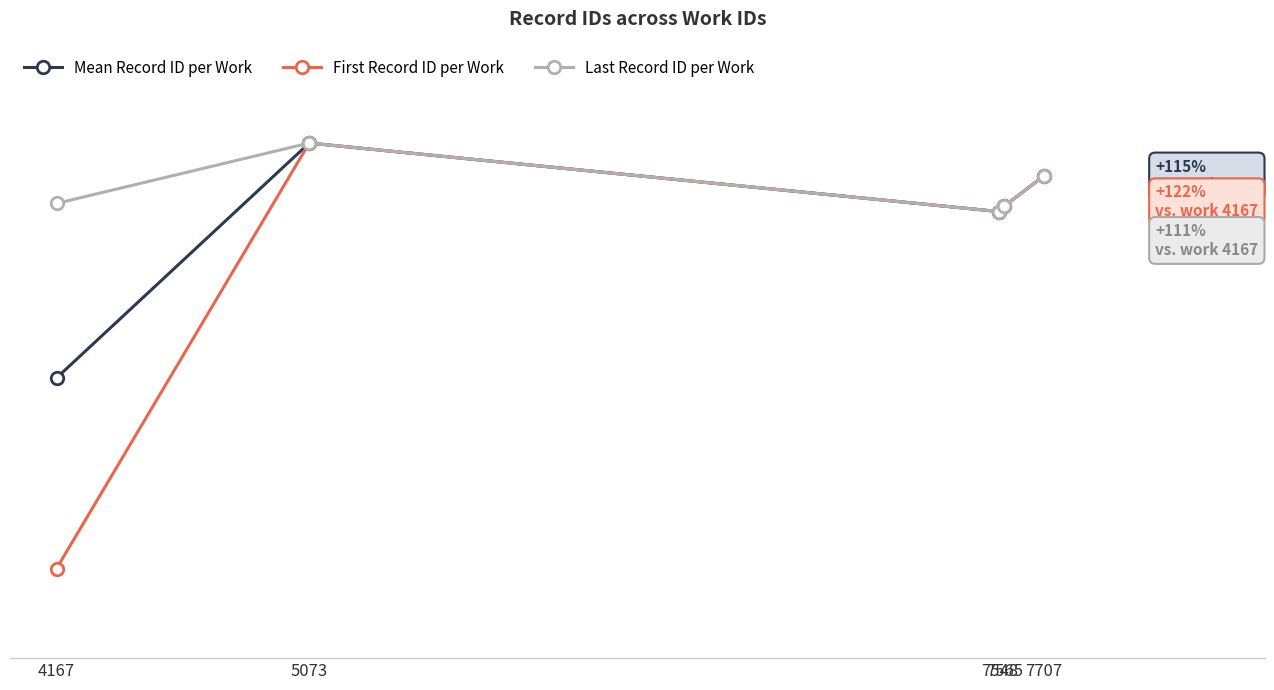

Which series has the widest spread of values?

First Record ID per Work